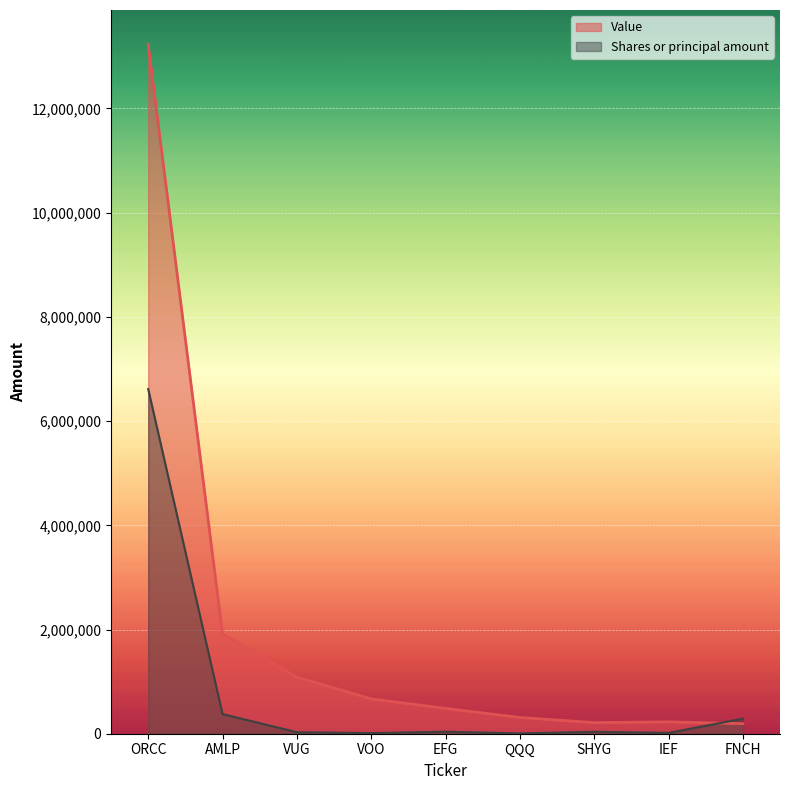

What is the difference between the maximum and minimum values in the Shares or principal amount series?

6608011.1